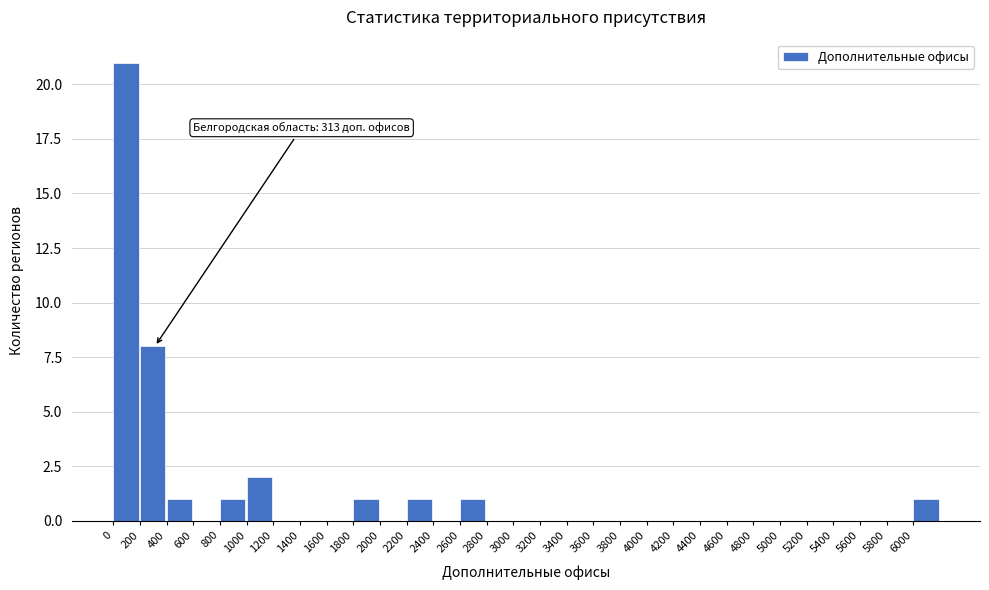

Over which range of the x-axis is the bar tallest?

0 to 200